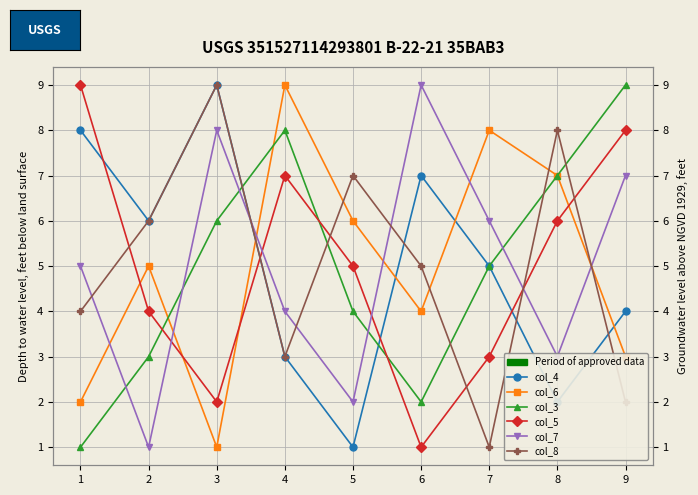

In col_5, how many points are higher than both neighbors (excluding endpoints)?

1